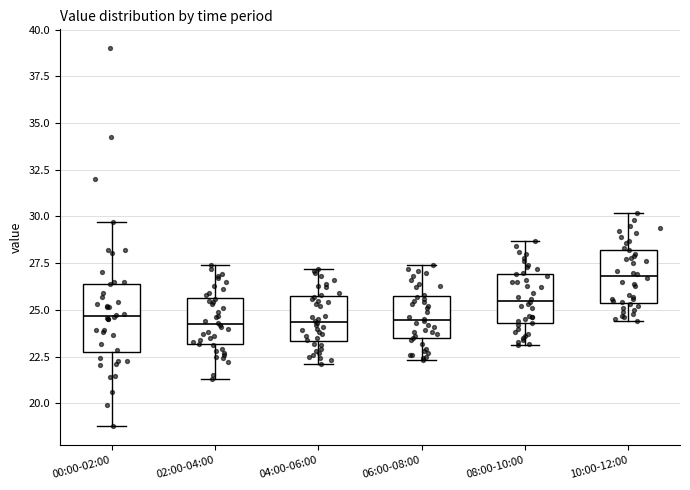

Reading left to right, read every box against the y-axis: the position of its median line, the range the box covers, and the ends of its whiskers. The values are not printed on the chart, so give them approximately, as read against the axis.

00:00-02:00: median 24.5, box 23.0 to 26.5, whiskers 19.0 to 29.5
02:00-04:00: median 24.5, box 23.0 to 25.5, whiskers 21.5 to 27.5
04:00-06:00: median 24.5, box 23.5 to 25.5, whiskers 22.0 to 27.0
06:00-08:00: median 24.5, box 23.5 to 25.5, whiskers 22.5 to 27.5
08:00-10:00: median 25.5, box 24.5 to 27.0, whiskers 23.0 to 28.5
10:00-12:00: median 27.0, box 25.5 to 28.0, whiskers 24.5 to 30.0